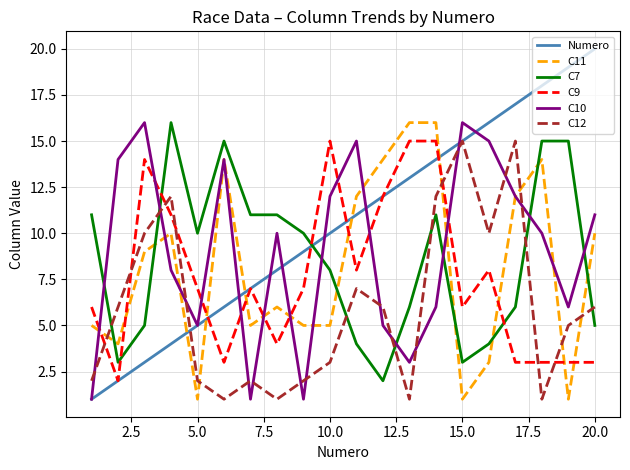

Which series ends up on top after the final intersection of C7 and C9?

C7